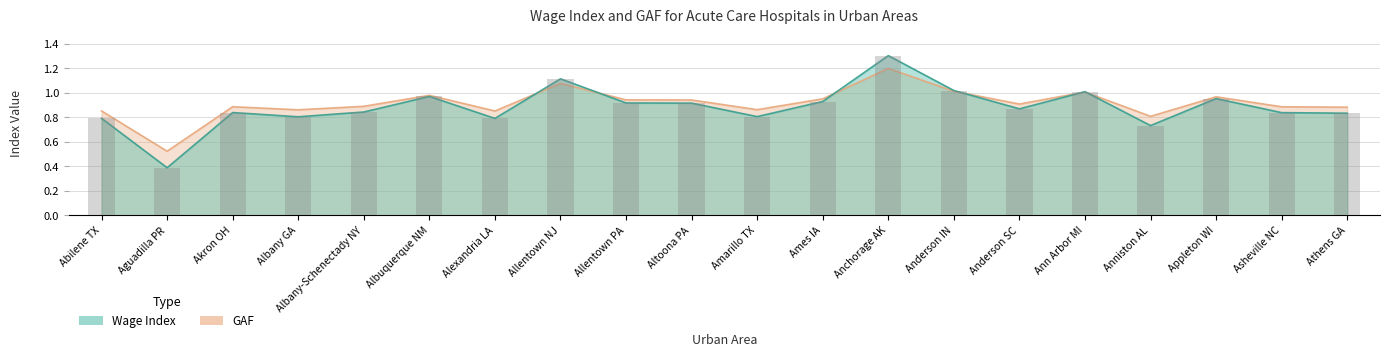

The value of Wage Index at Ames IA is 0.9. True or false?

True